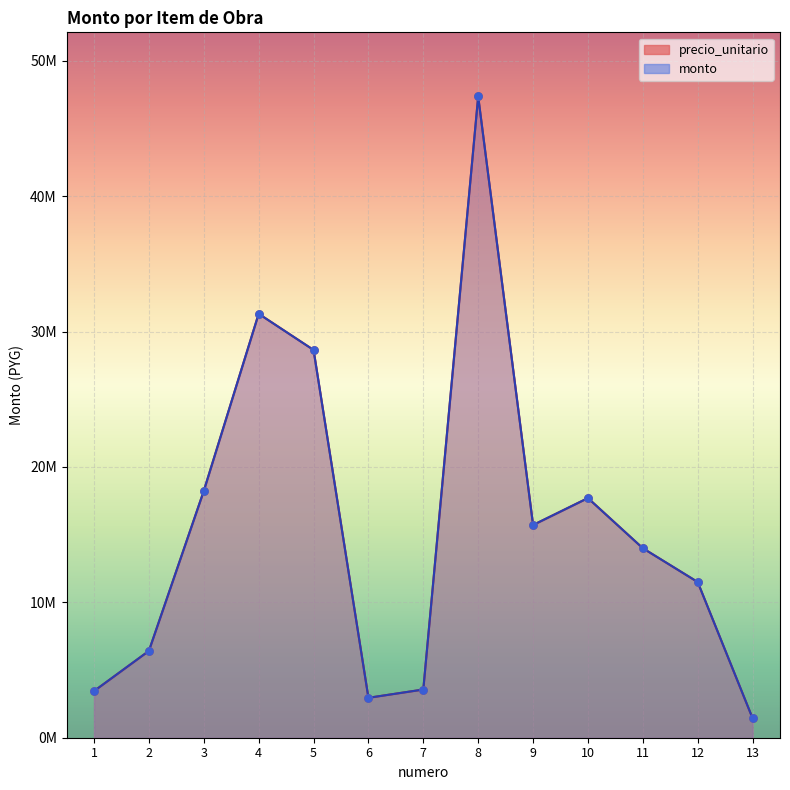

Is the value of precio_unitario at 1 greater than the value of monto at 13?

Yes